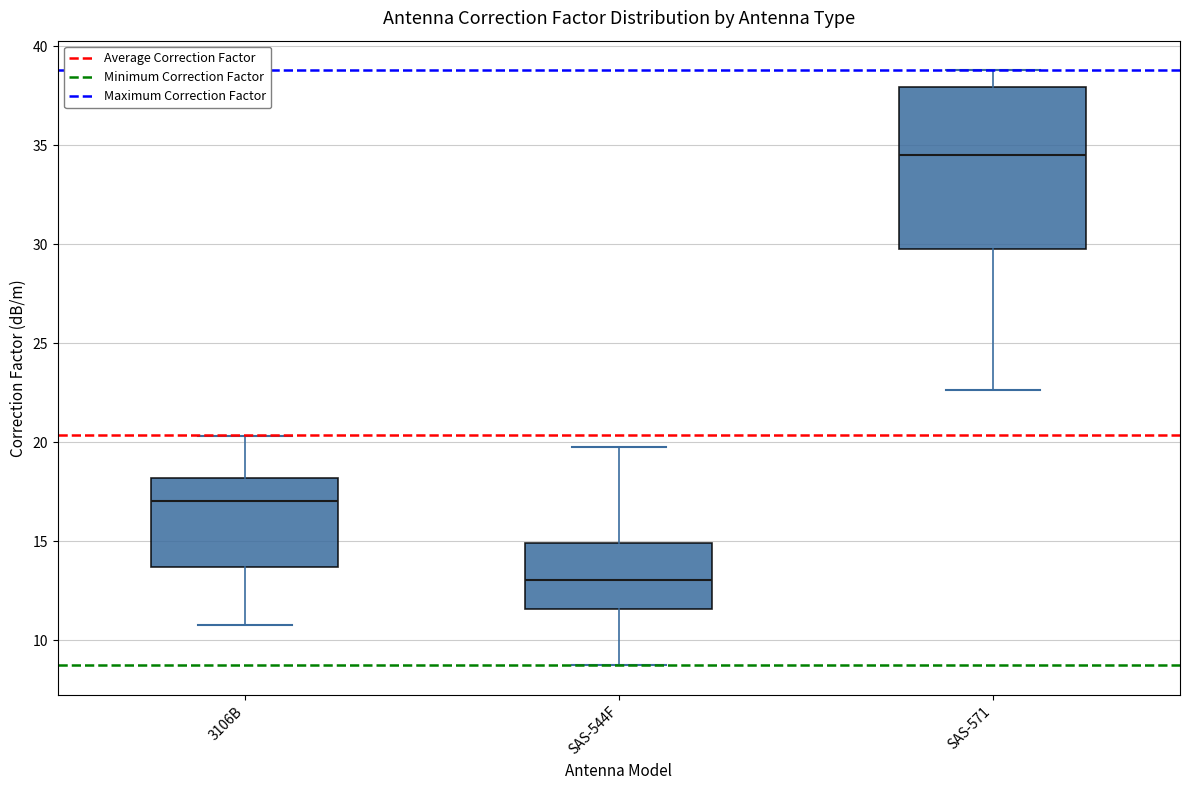

Reading left to right, transcribe this box plot: for each box, give where its median line is, the range the box spans, and where its two whiskers end, as read against the y-axis. The values are not printed on the chart, so give them approximately, as read against the axis.

3106B: median 17.0, box 13.5 to 18.0, whiskers 11.0 to 20.5
SAS-544F: median 13.0, box 11.5 to 15.0, whiskers 8.5 to 19.5
SAS-571: median 34.5, box 29.5 to 38.0, whiskers 22.5 to 39.0